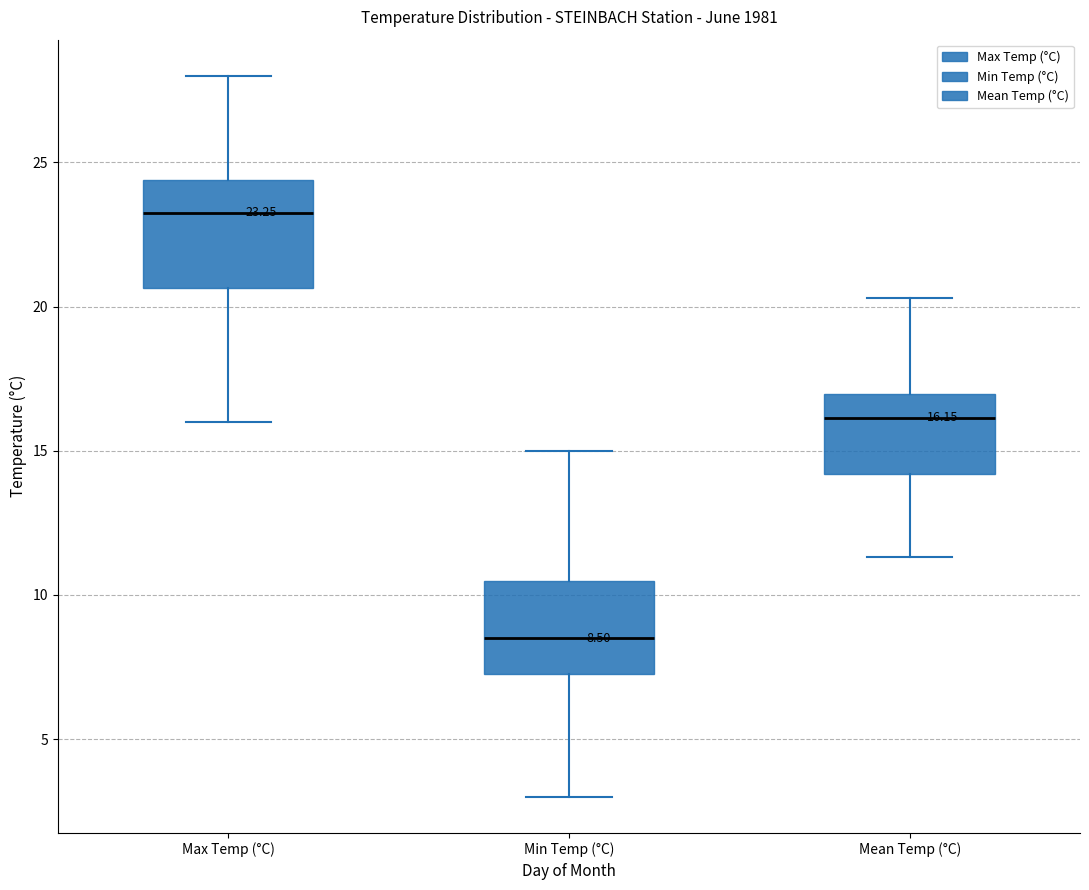

Which box has the lowest median line?

Min Temp (°C)